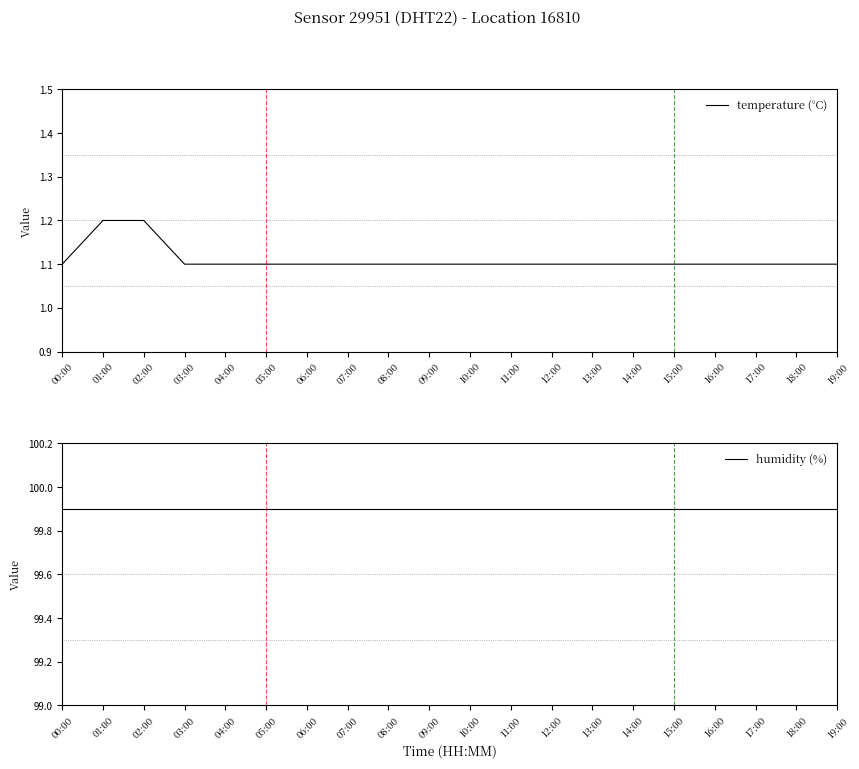

Which category has the highest value in the humidity (%) series?

00:00